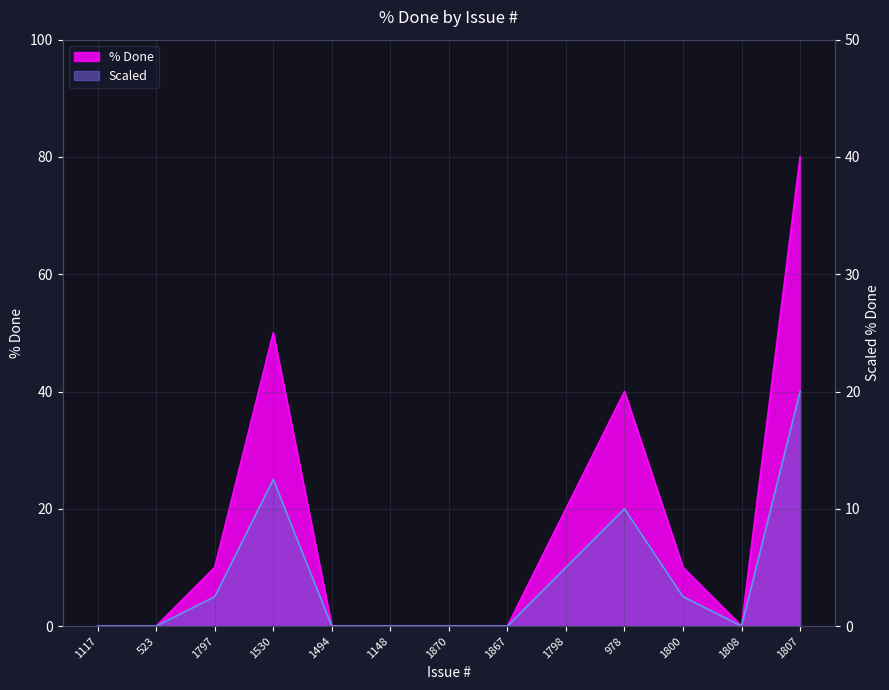

List the series in order of their overall mean, lowest first.

Scaled, % Done